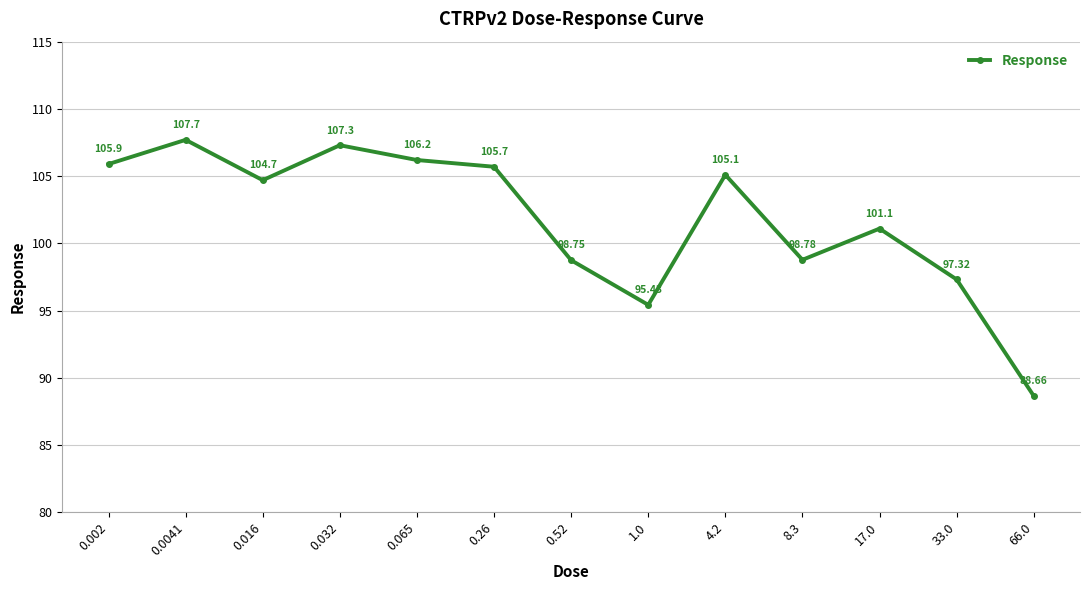

What is the label of the 1st point from the right?

66.0